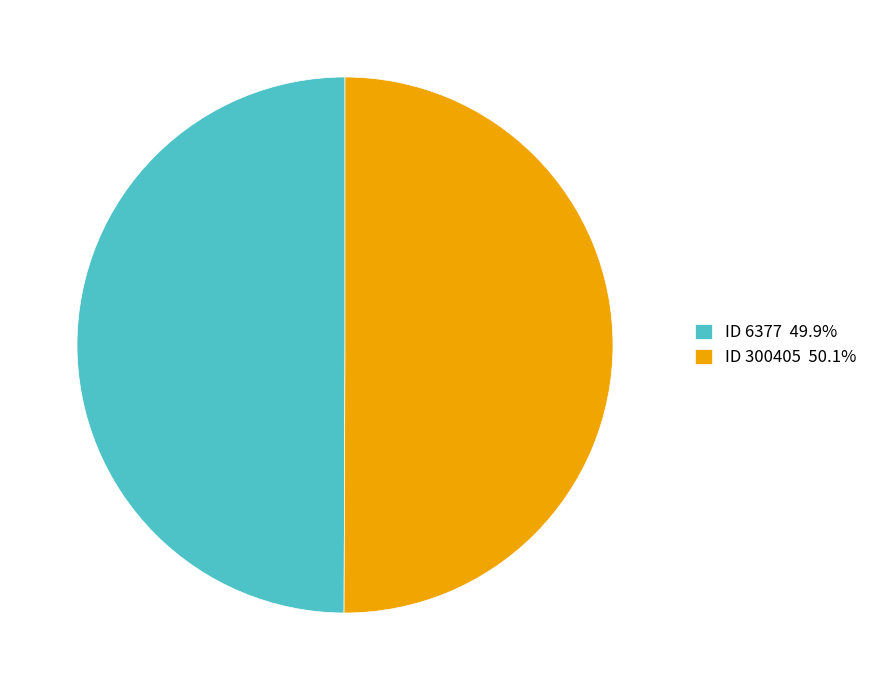

What is the ratio of the value at ID 6377 49.9% to the value at ID 300405 50.1%?

1.0